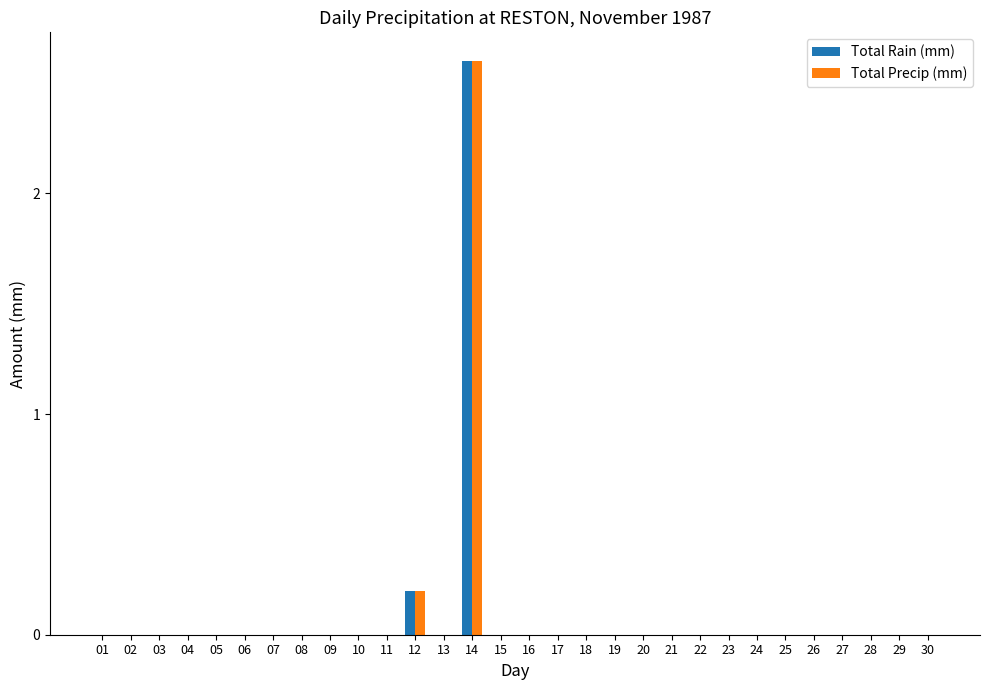

At which category is the sum across all series the highest?

14